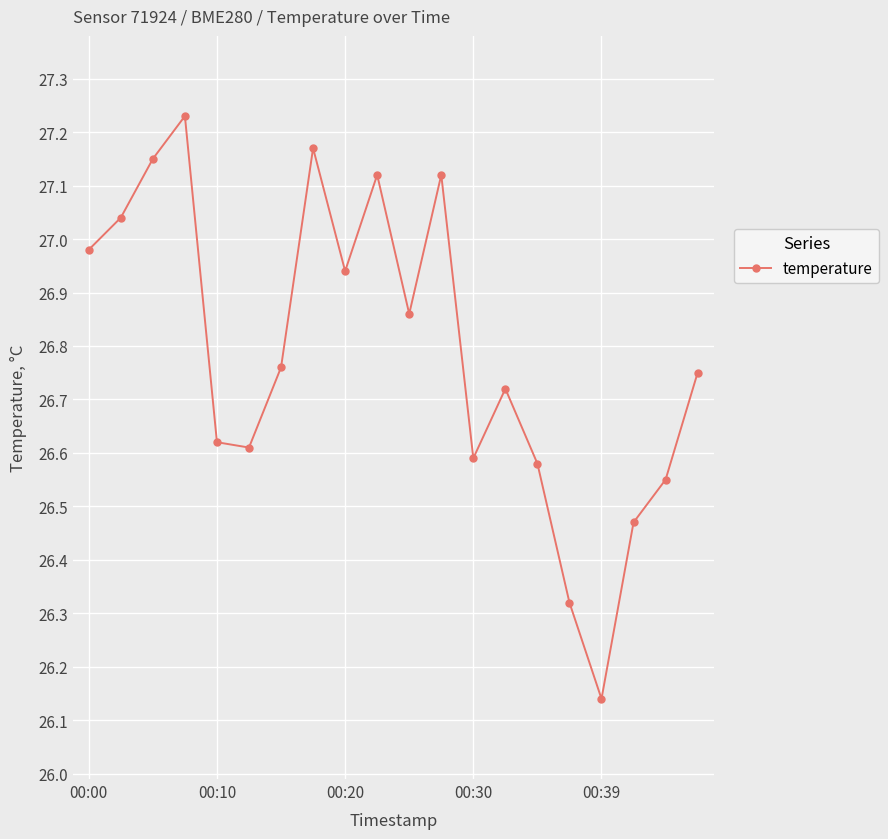

What is the difference between the maximum and second lowest values?

0.9